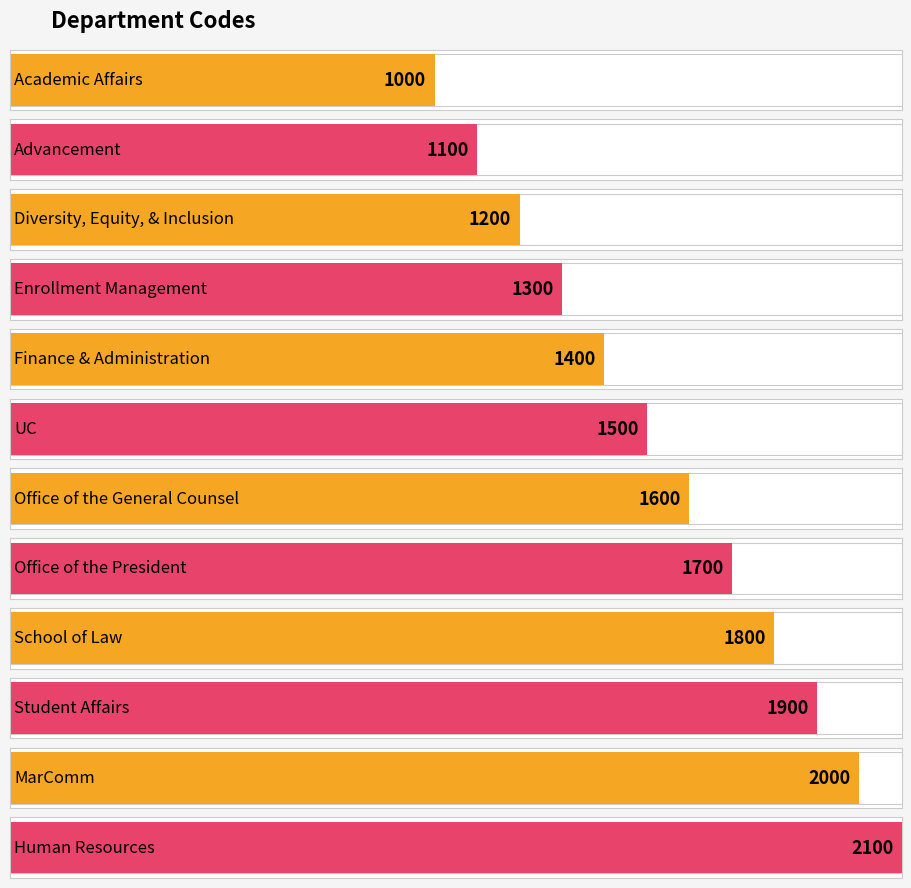

List the labels in order of value, smallest first.

Academic Affairs, Advancement, Diversity, Equity, & Inclusion, Enrollment Management, Finance & Administration, UC, Office of the General Counsel, Office of the President, School of Law, Student Affairs, MarComm, Human Resources